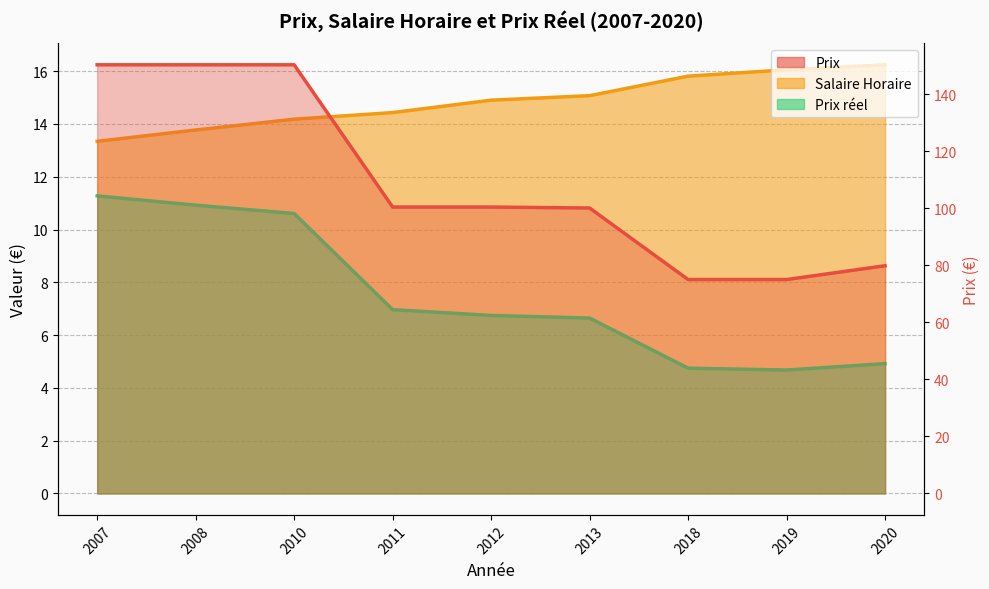

Reading left to right, list all the values displayed in this chart.

Salaire Horaire: 2007=13.3	2008=13.8	2010=14.2	2011=14.4	2012=14.9	2013=15.1	2018=15.8	2019=16.1	2020=16.2
Prix reel: 2007=11.3	2008=10.9	2010=10.6	2011=7.0	2012=6.7	2013=6.6	2018=4.7	2019=4.7	2020=4.9
Prix: 2007=150.4	2008=150.4	2010=150.4	2011=100.5	2012=100.5	2013=100.2	2018=75.0	2019=75.0	2020=79.9